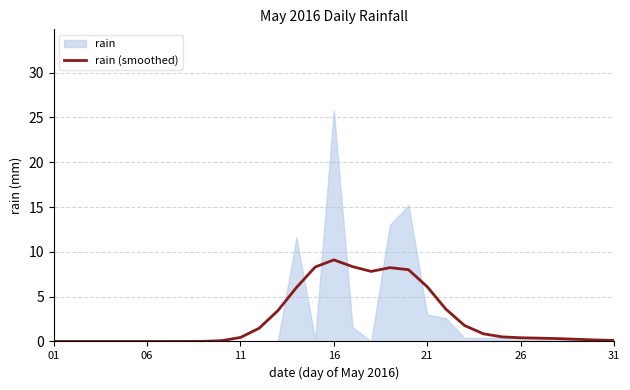

What is the highest value of the rain (smoothed) series?

9.1